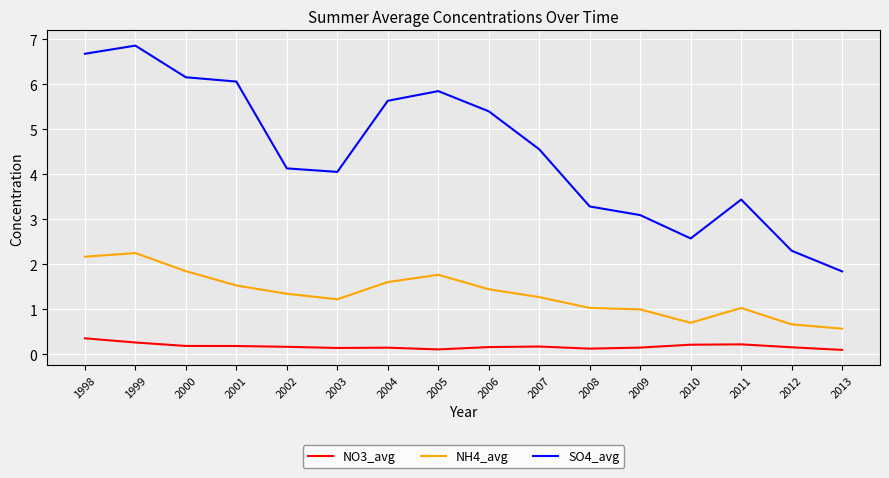

How many values in the SO4_avg series are below 4?

6